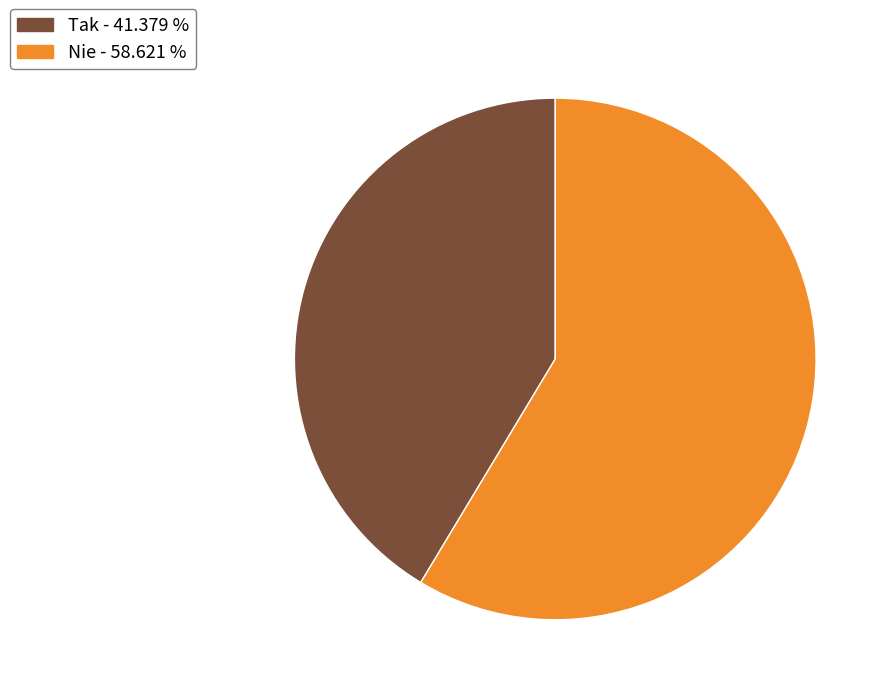

Combined, do Tak - 41.379 % and Nie - 58.621 % account for over 50%?

Yes